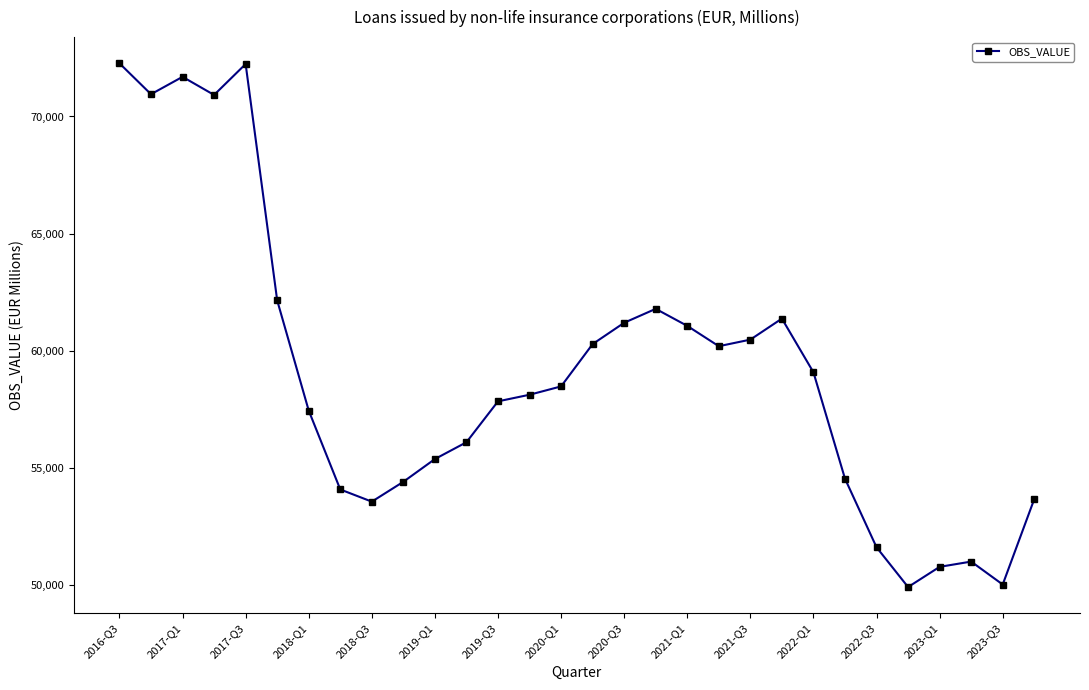

What is the minimum value shown in the chart?

49904.2